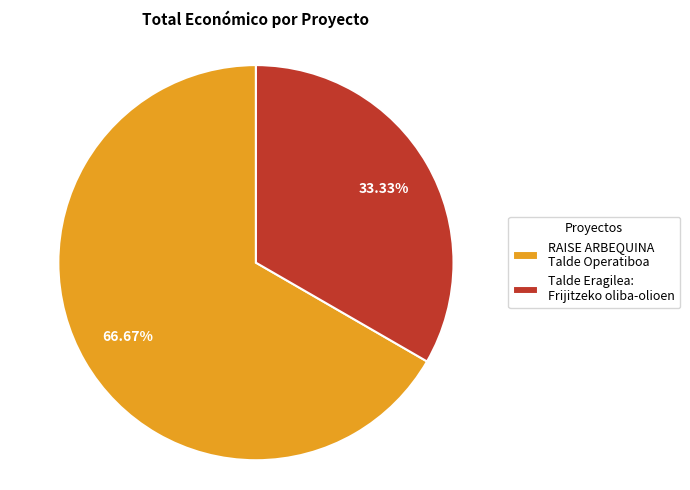

To the nearest percent, what is the difference between the RAISE ARBEQUINA Talde Operatiboa and Talde Eragilea: Frijitzeko oliba-olioen slice percentages?

33%